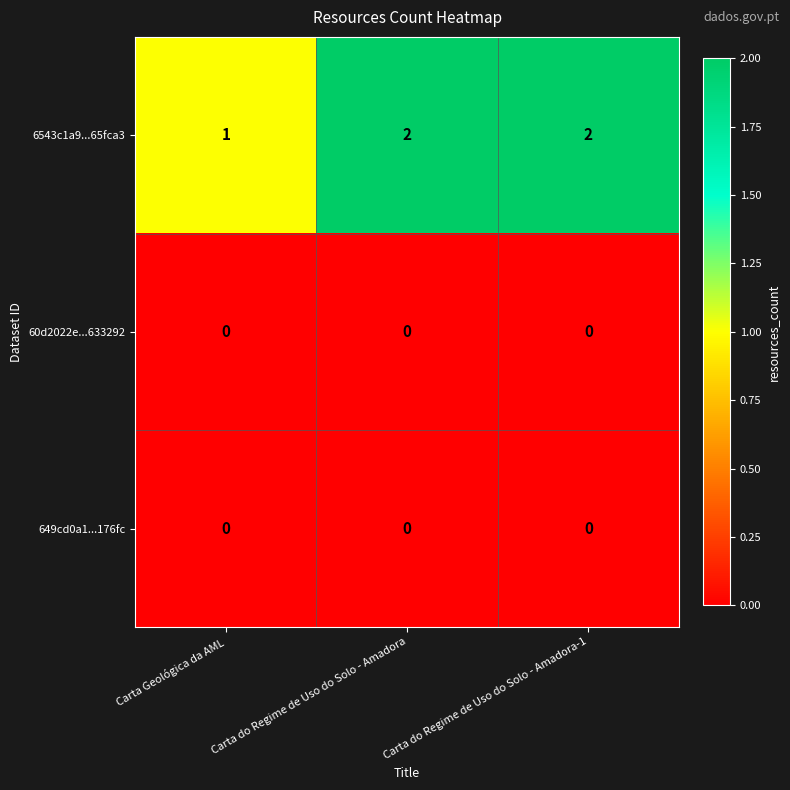

Which series has the widest spread of values?

6543c1a9...65fca3